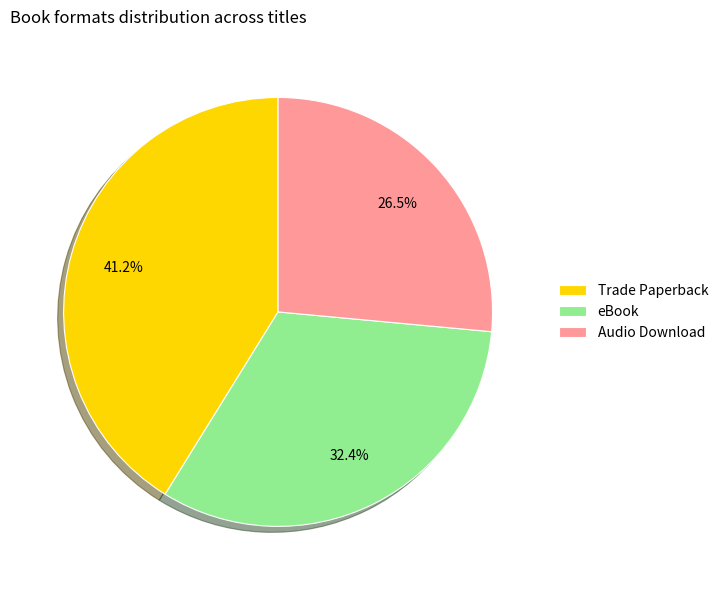

Which has a higher value, Audio Download or Trade Paperback?

Trade Paperback